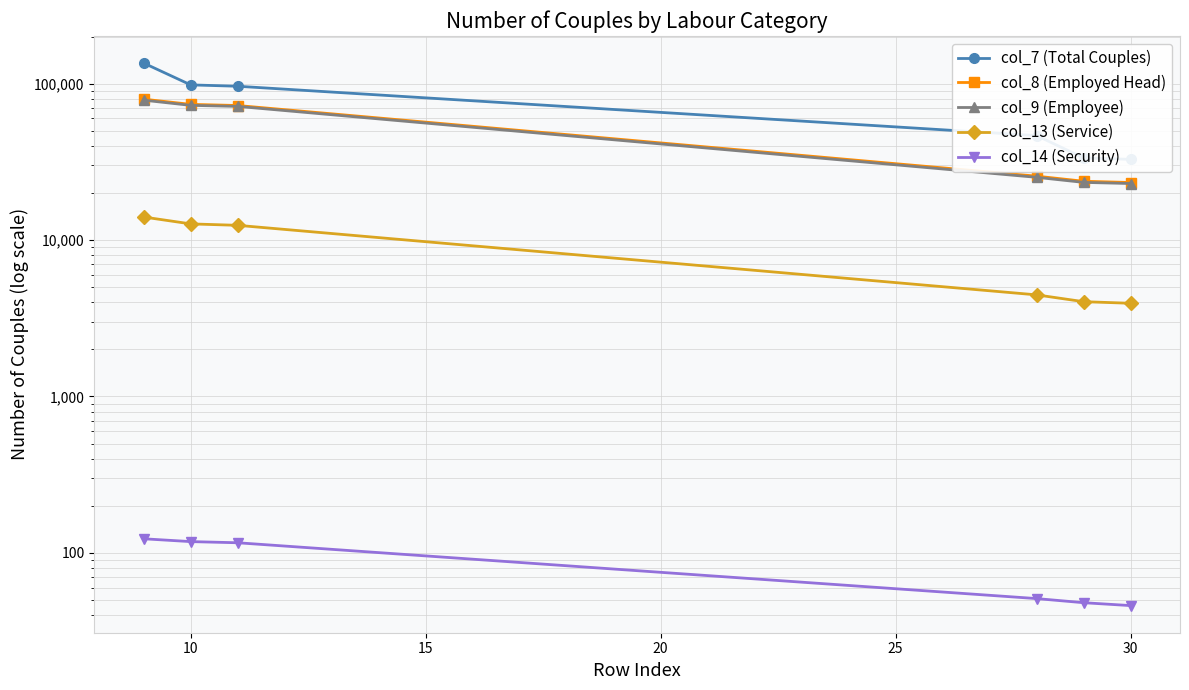

Rank the series at 10 from lowest to highest value.

col_14 (Security), col_13 (Service), col_9 (Employee), col_8 (Employed Head), col_7 (Total Couples)